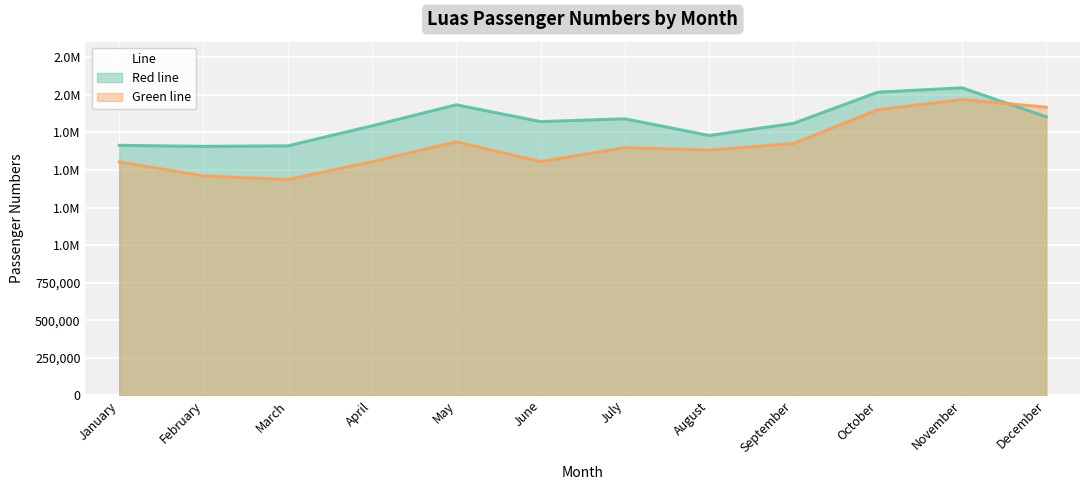

The Green line series shows 1554153 at January. True or false?

True